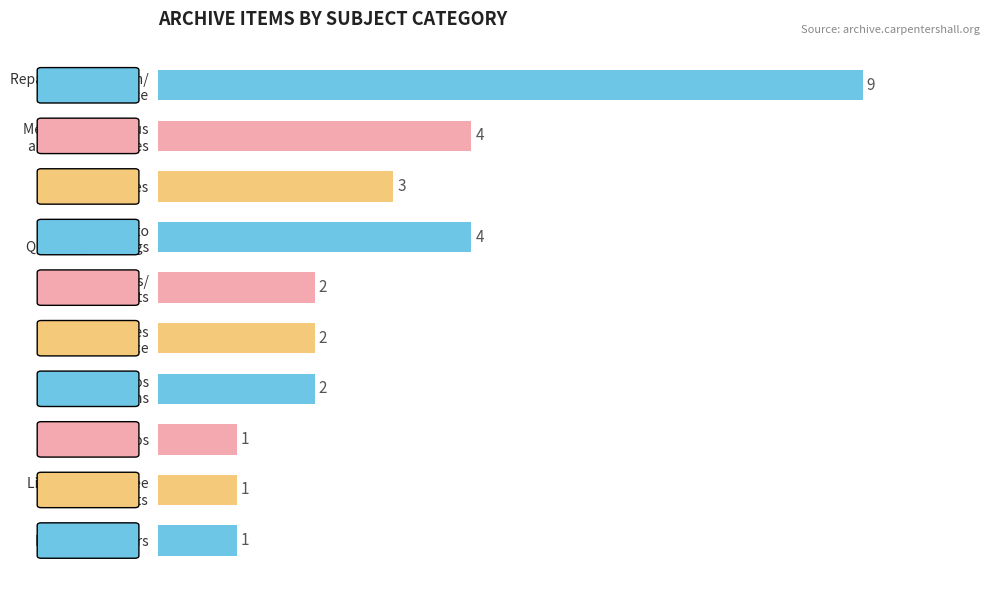

Reading bottom to top, extract all data points from this chart.

1	1	1	2	2	2	4	3	4	9